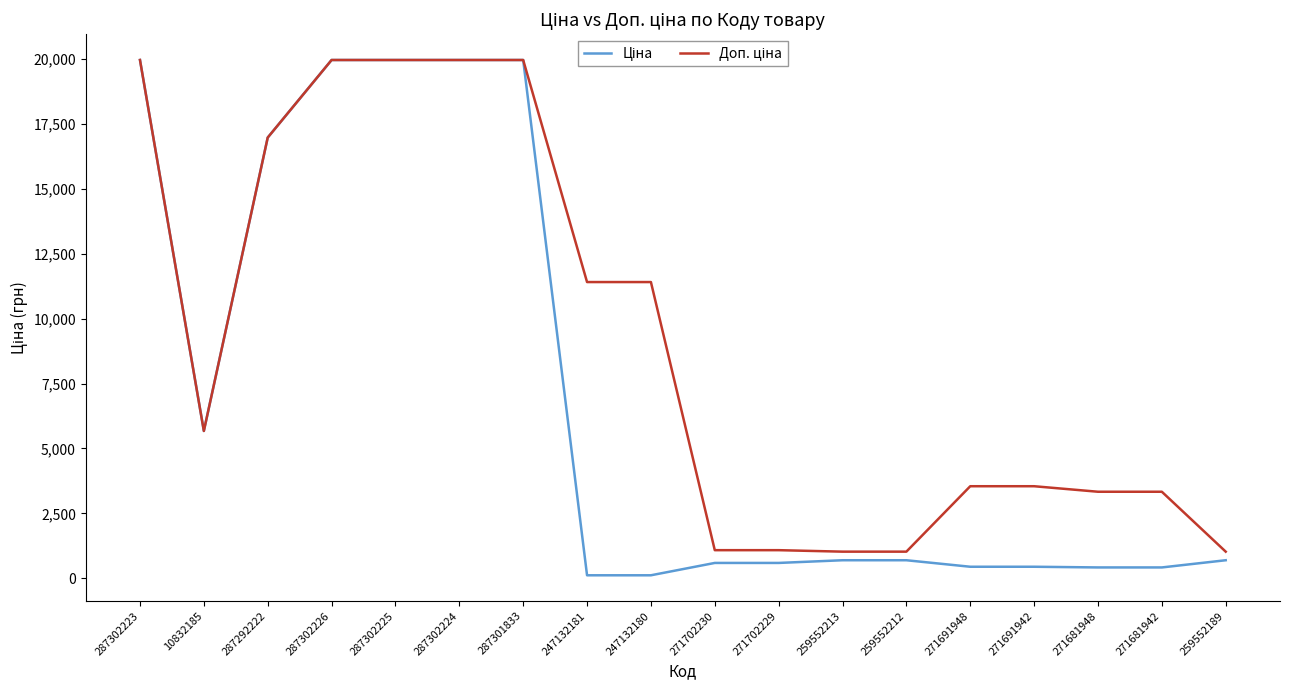

What is the total value across all series at 287302223?

39928.3